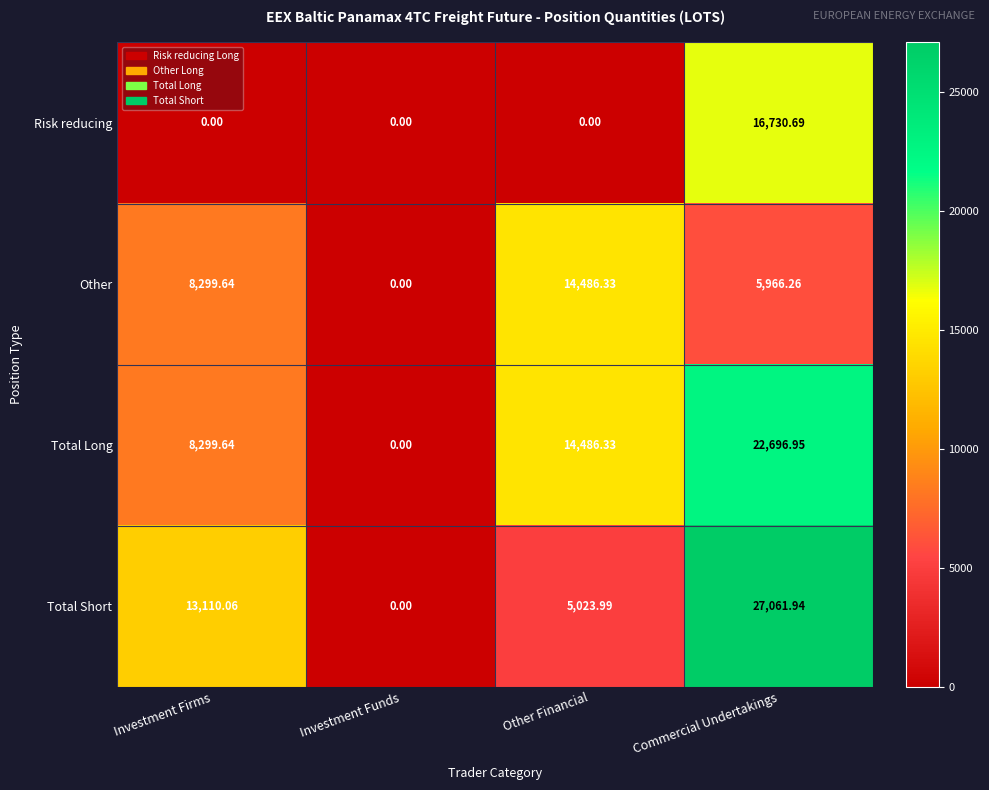

At how many categories does at least one series exceed 8921?

3